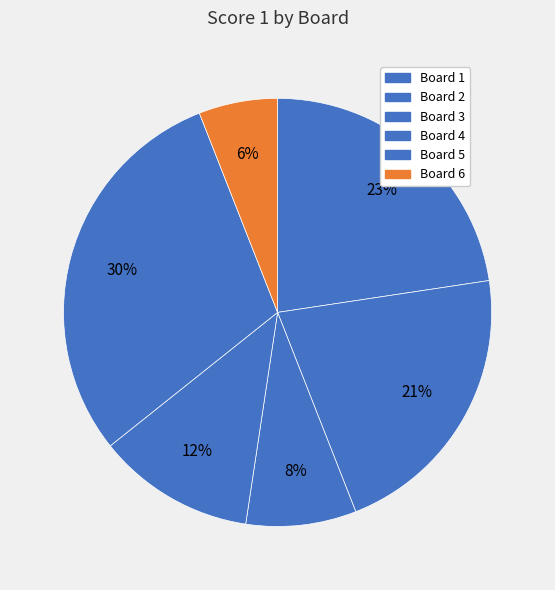

To the nearest percent, what is the combined percentage of Board 3 and Board 6?

14%